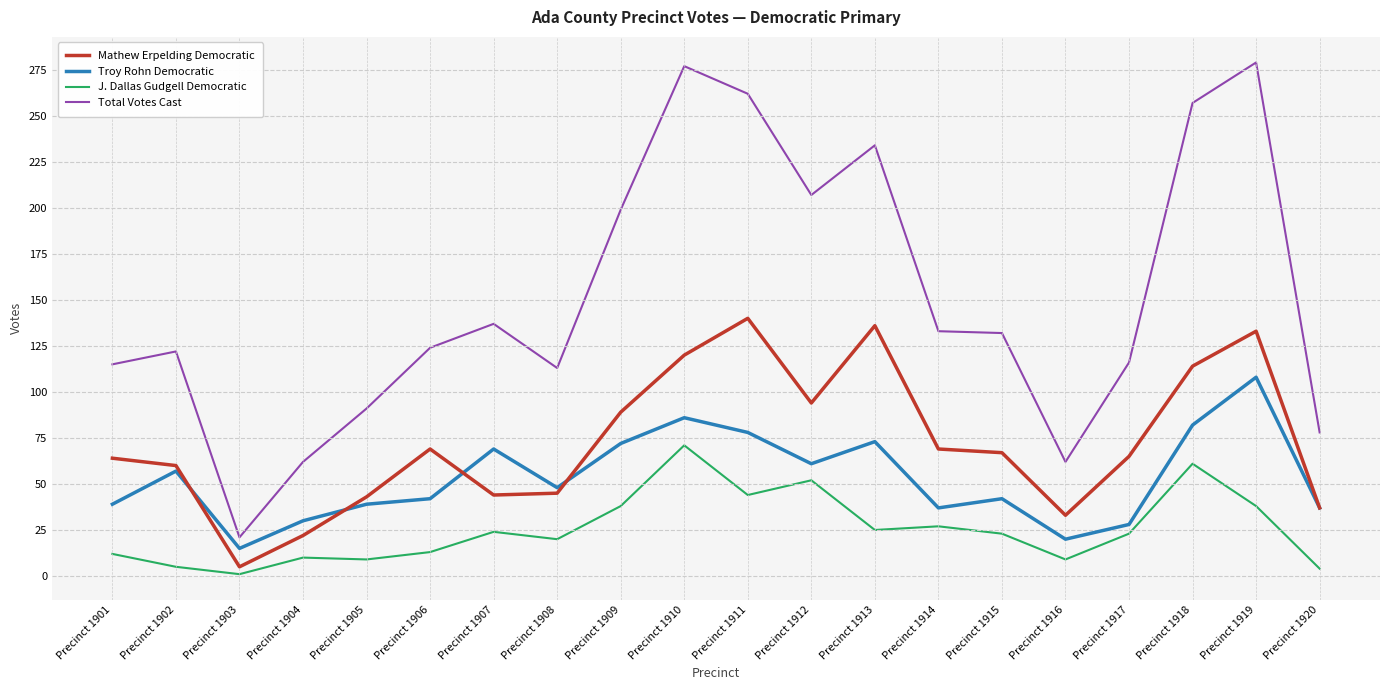

The value of Total Votes Cast at Precinct 1912 is 207. True or false?

True